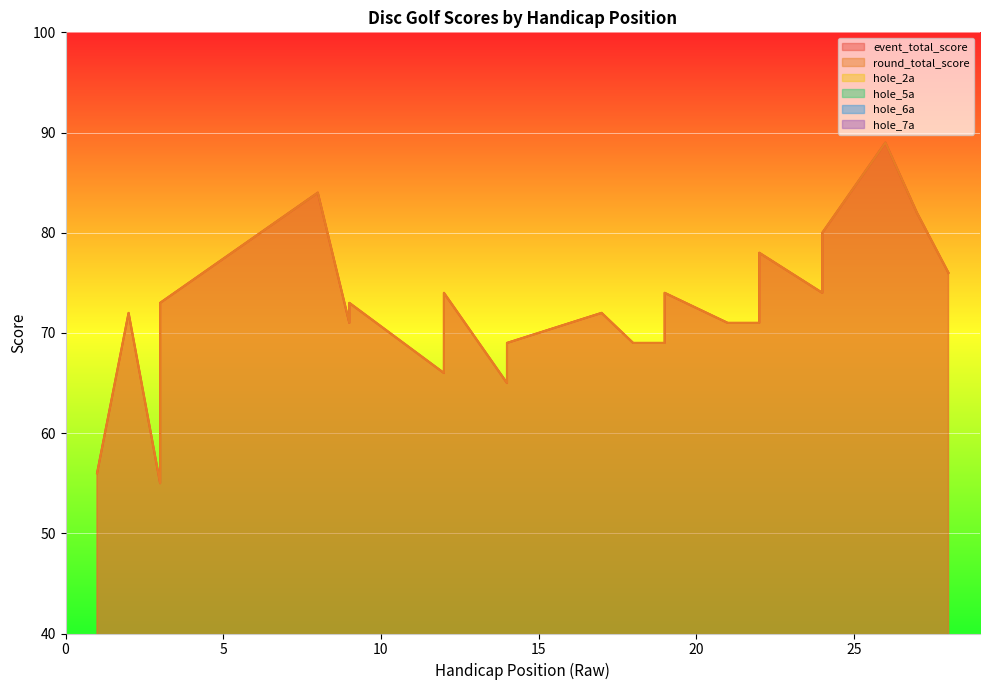

Where is the first local maximum for hole_6a?

9